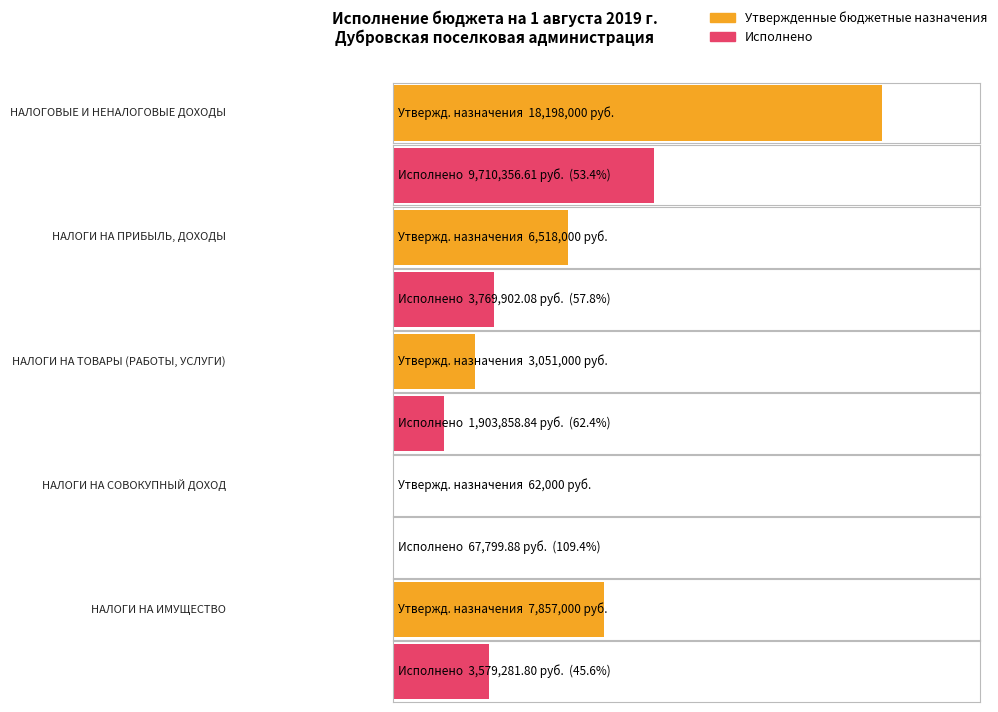

What is the difference between the second highest and second lowest values in the Утвержденные бюджетные назначения series?

4806000.0